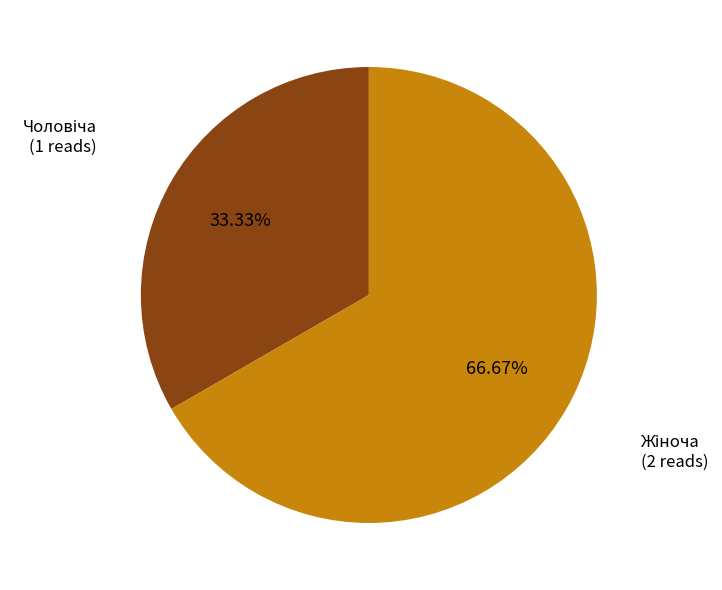

Does any single category account for the majority?

Yes